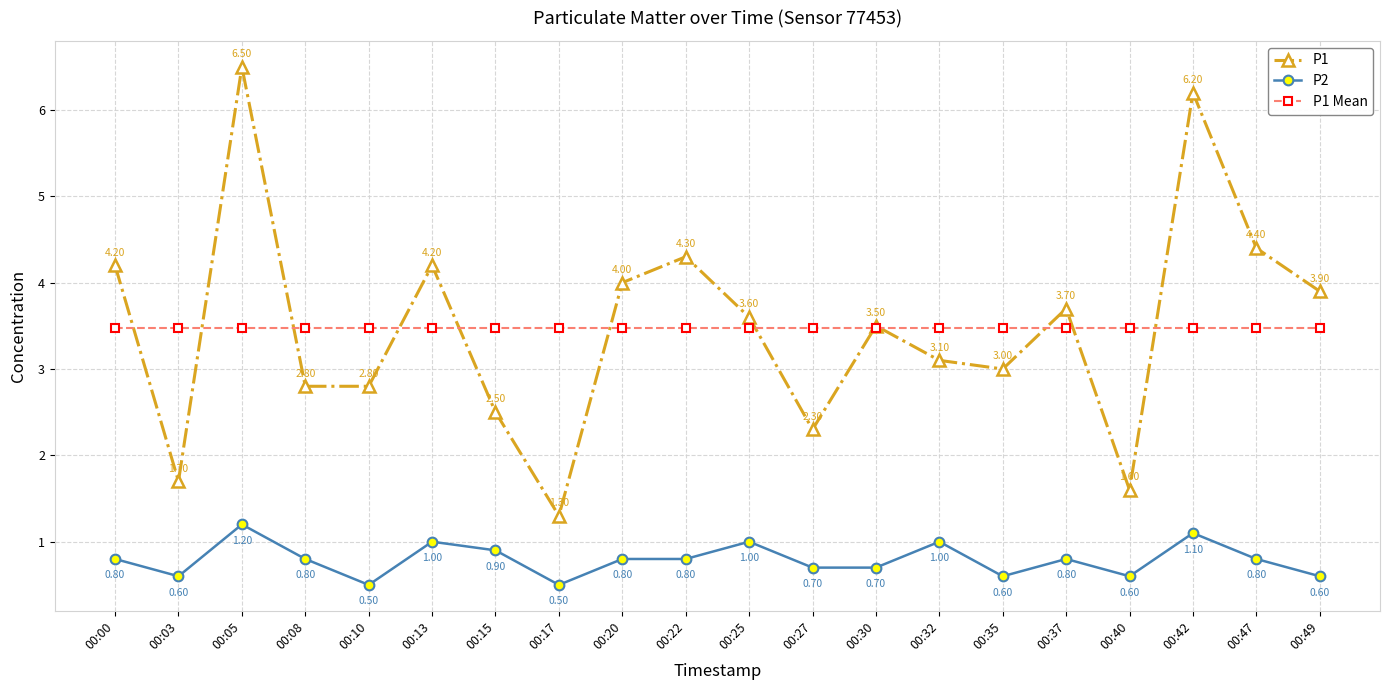

What is the difference between the P1 values at 00:37 and 00:22?

0.6